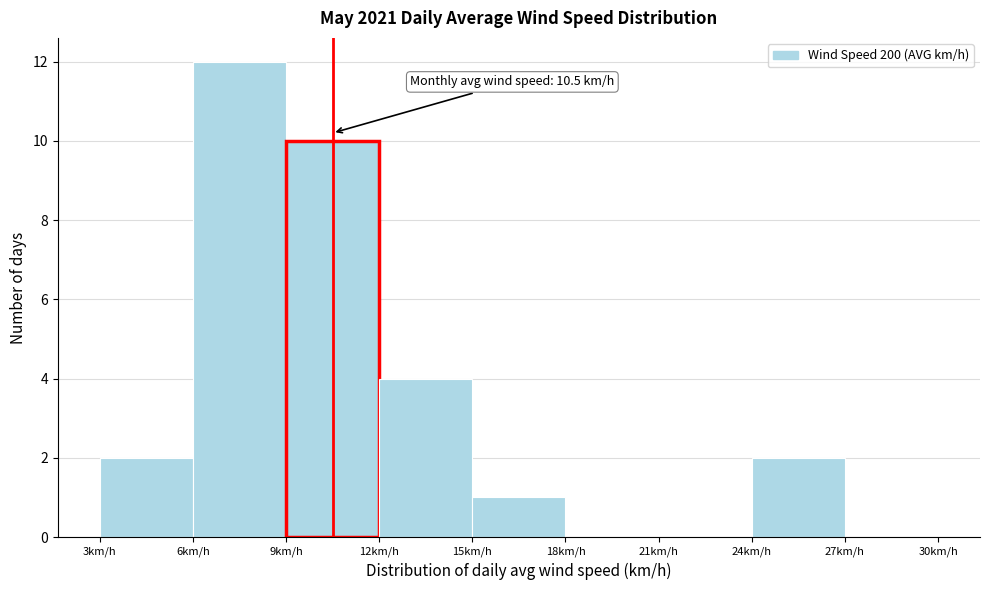

Which range on the x-axis has the tallest bar?

6 to 9